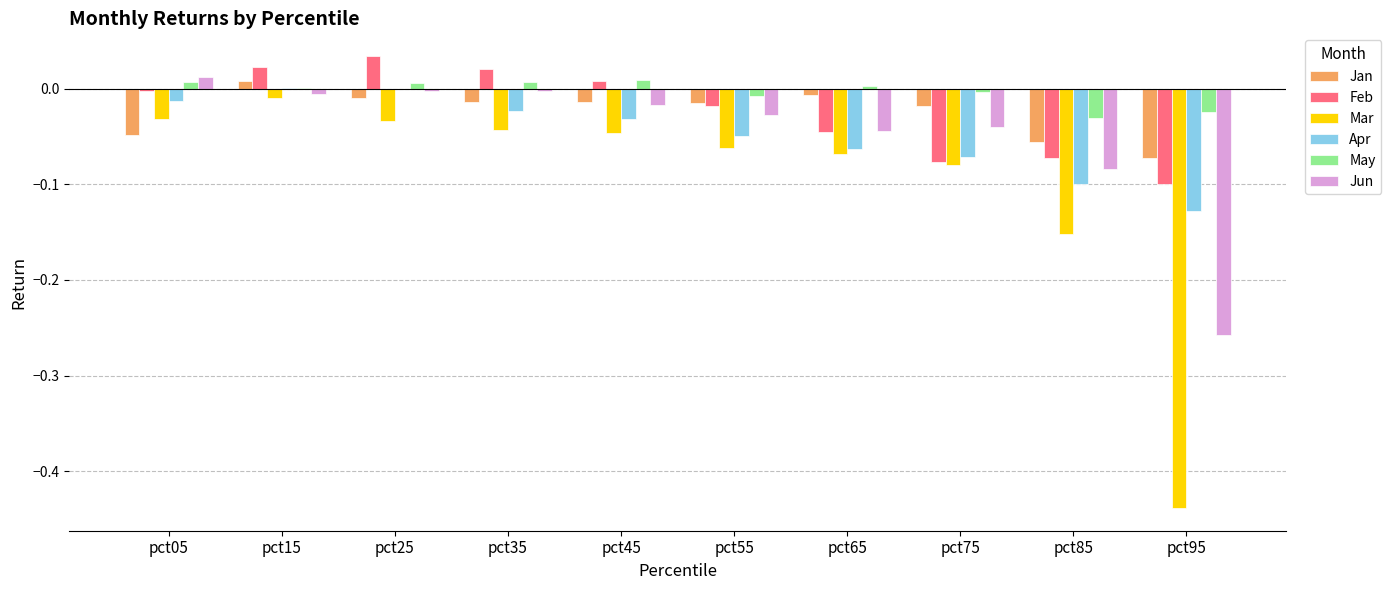

What are all the series names shown in the legend?

Jan, Feb, Mar, Apr, May, Jun